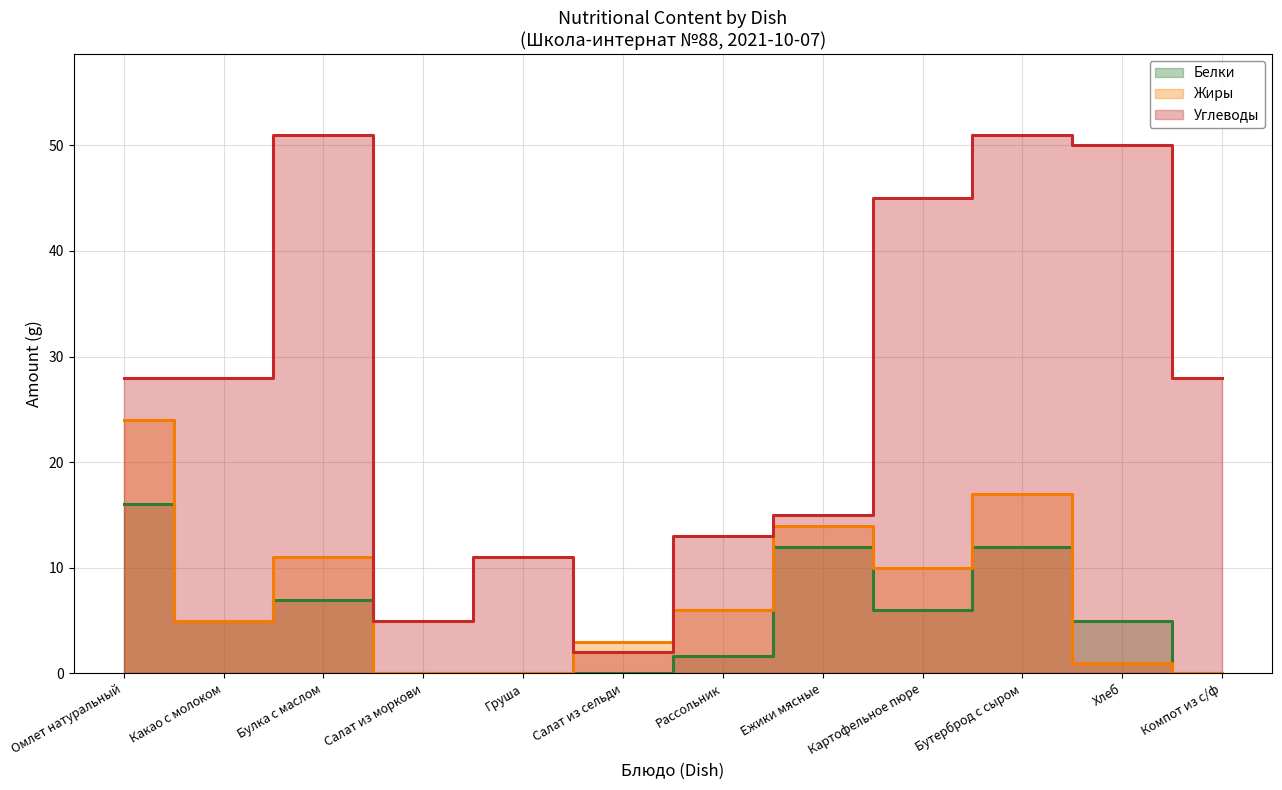

What is the average value of the Белки series?

5.4